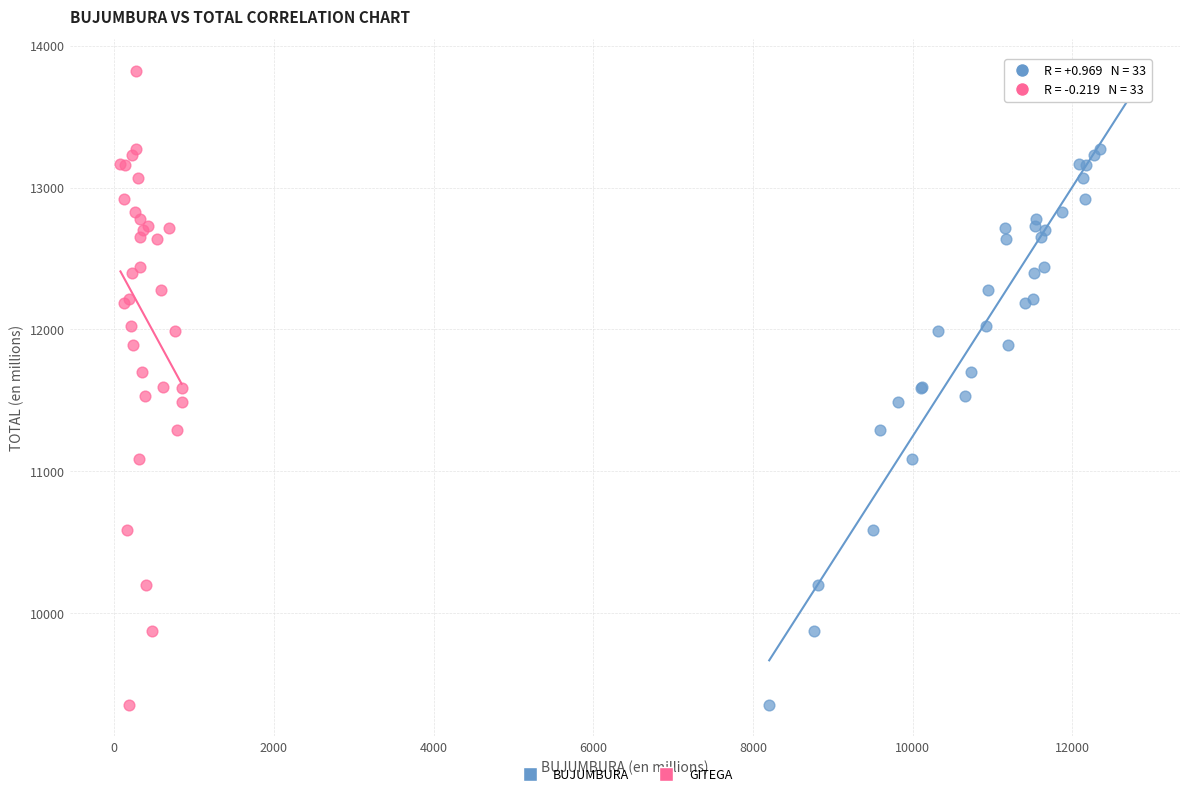

What are all the series names shown in the legend?

BUJUMBURA, GITEGA